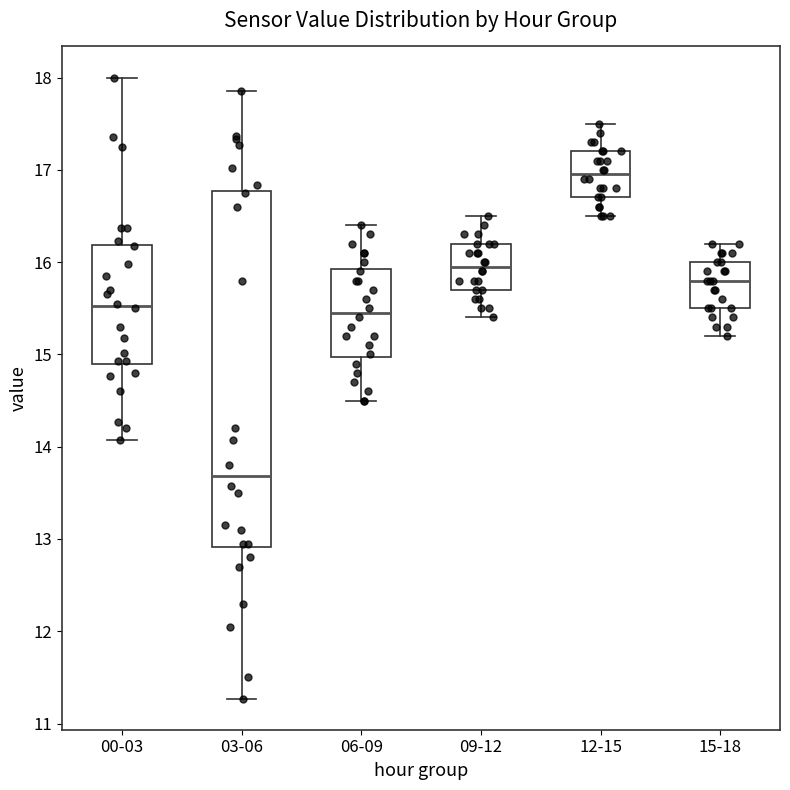

Which box is the tallest, from its lower edge to its upper edge?

03-06